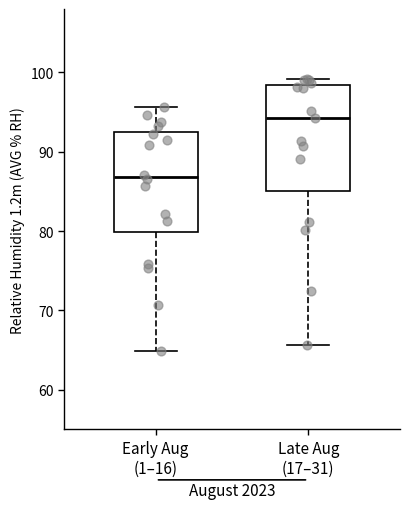

Reading left to right, transcribe this box plot: for each box, give where its median line is, the range the box spans, and where its two whiskers end, as read against the y-axis. The values are not printed on the chart, so give them approximately, as read against the axis.

Early Aug (1–16): median 87, box 80 to 92, whiskers 65 to 96
Late Aug (17–31): median 94, box 85 to 98, whiskers 66 to 99